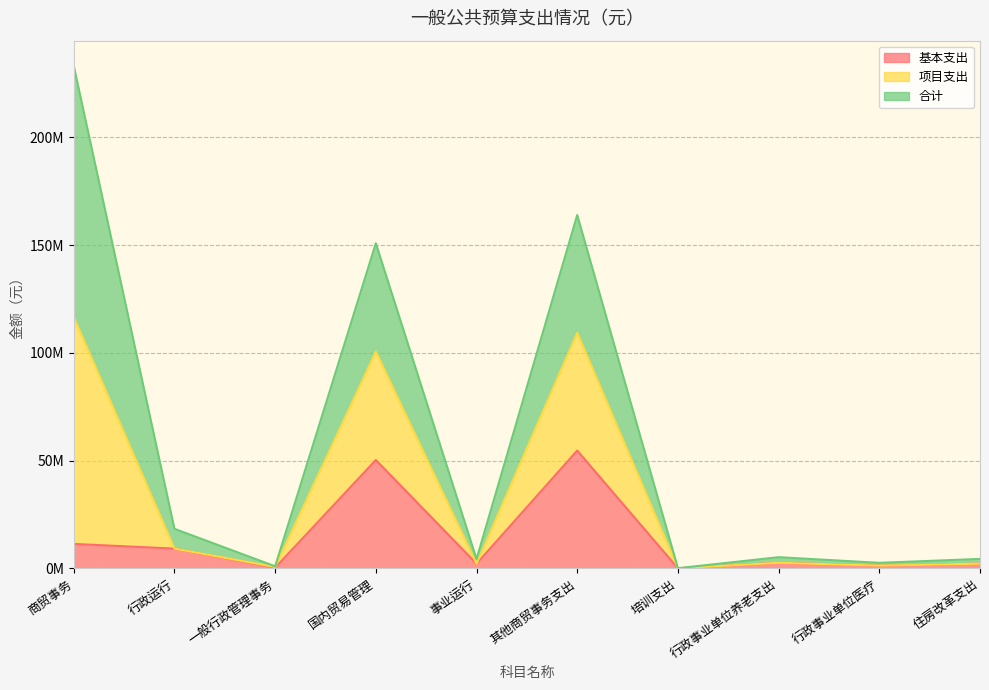

What is the greatest value displayed?

233276878.7